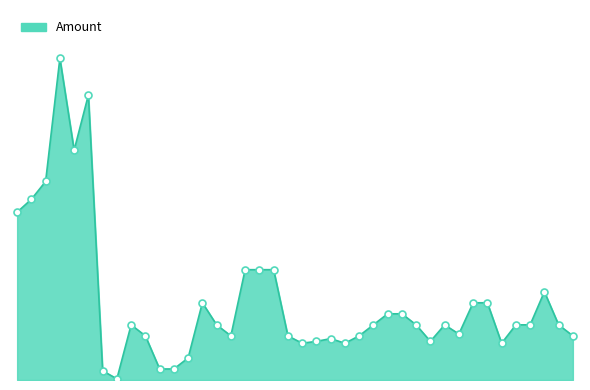

At which category does the data reach its first local peak?

13